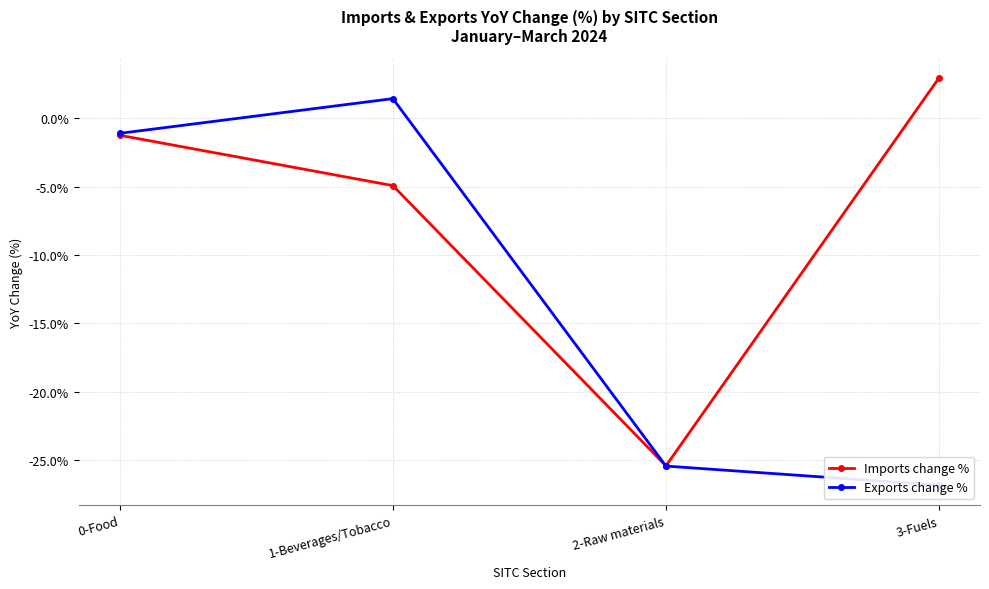

At which category does Imports change % reach its first local valley?

2-Raw materials